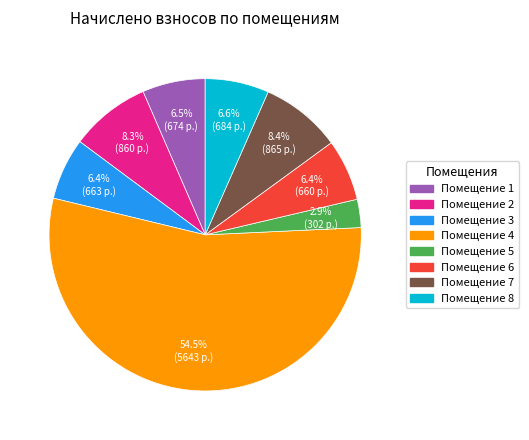

How many segments does this pie chart have?

8